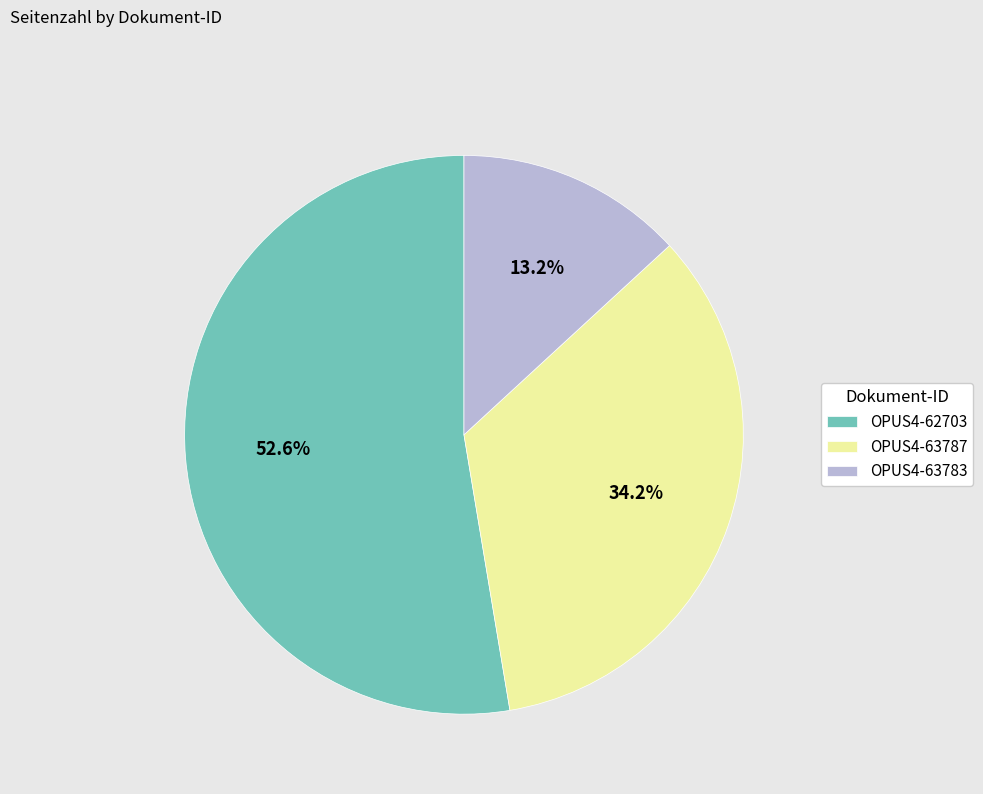

Which has a higher value, OPUS4-63787 or OPUS4-63783?

OPUS4-63787